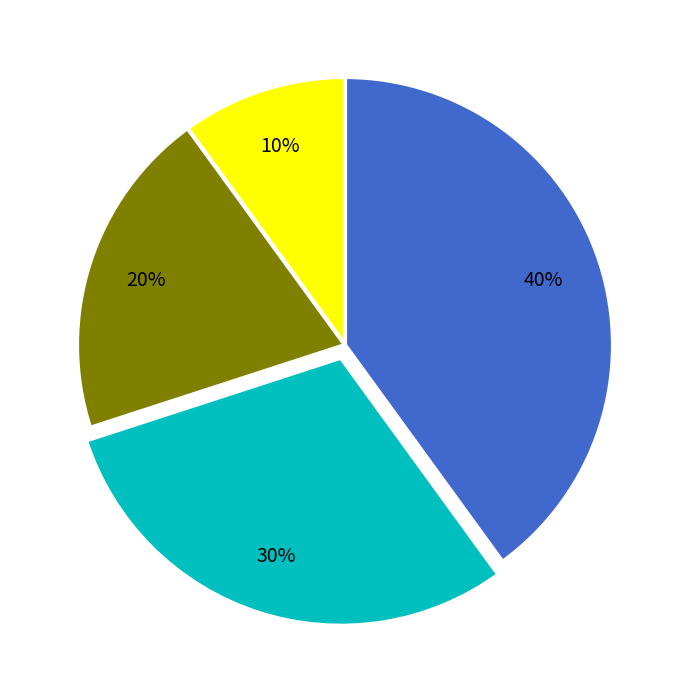

Count the number of slices in the pie.

4